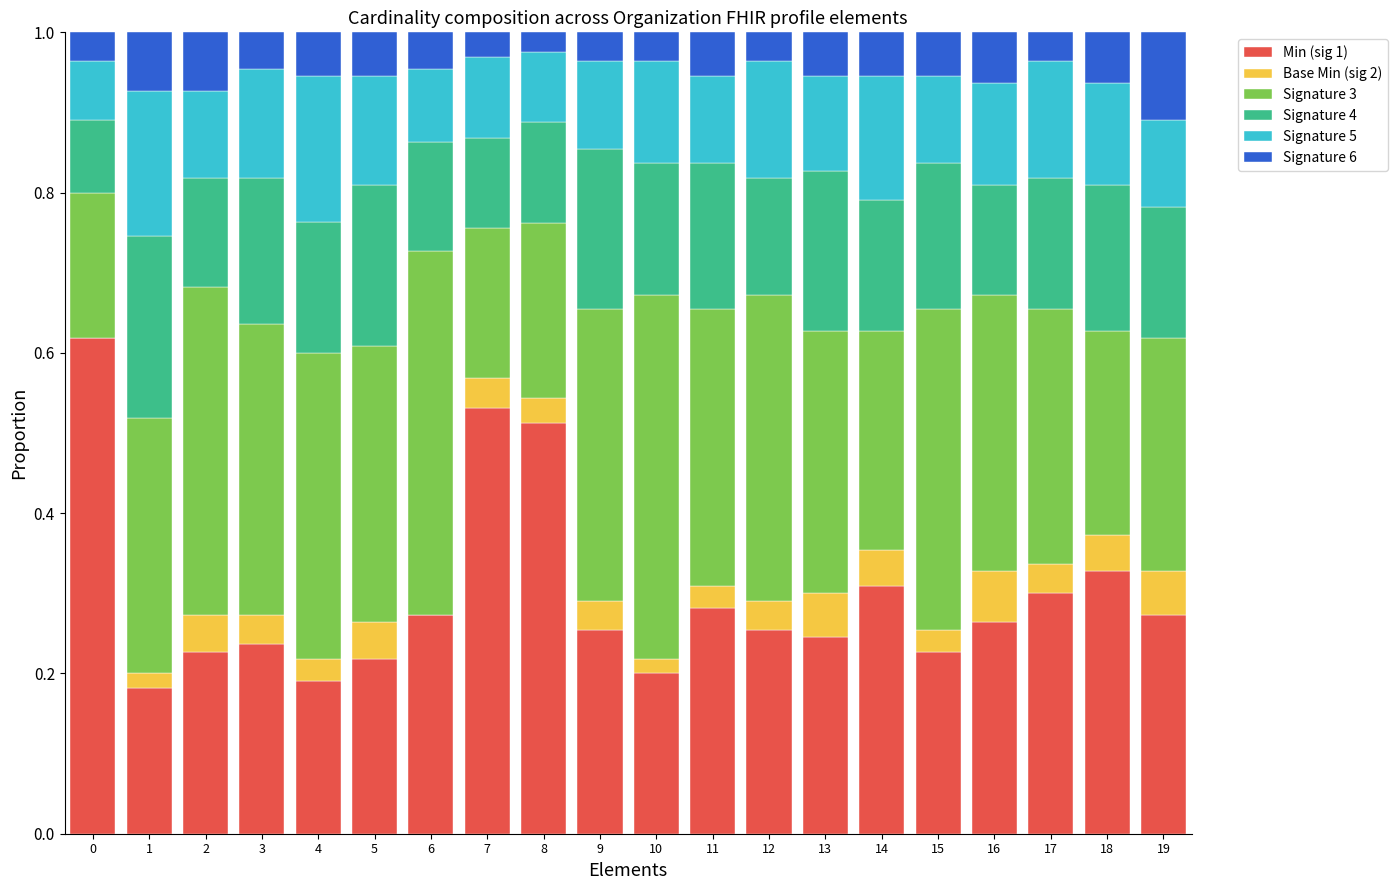

True or false: Base Min (sig 2) has a value of 0.0 at 13.

False